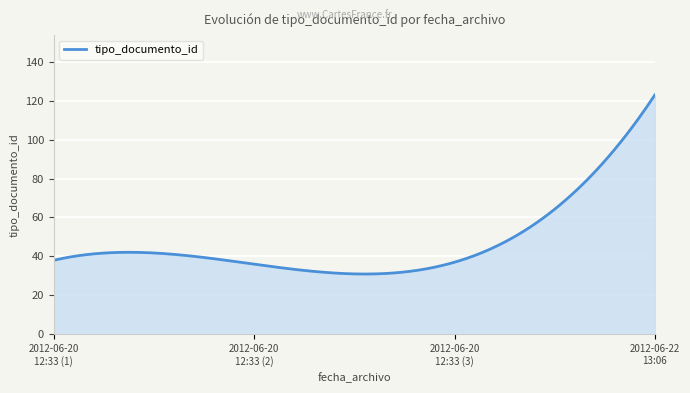

What is the difference between the maximum and minimum values?

92.1